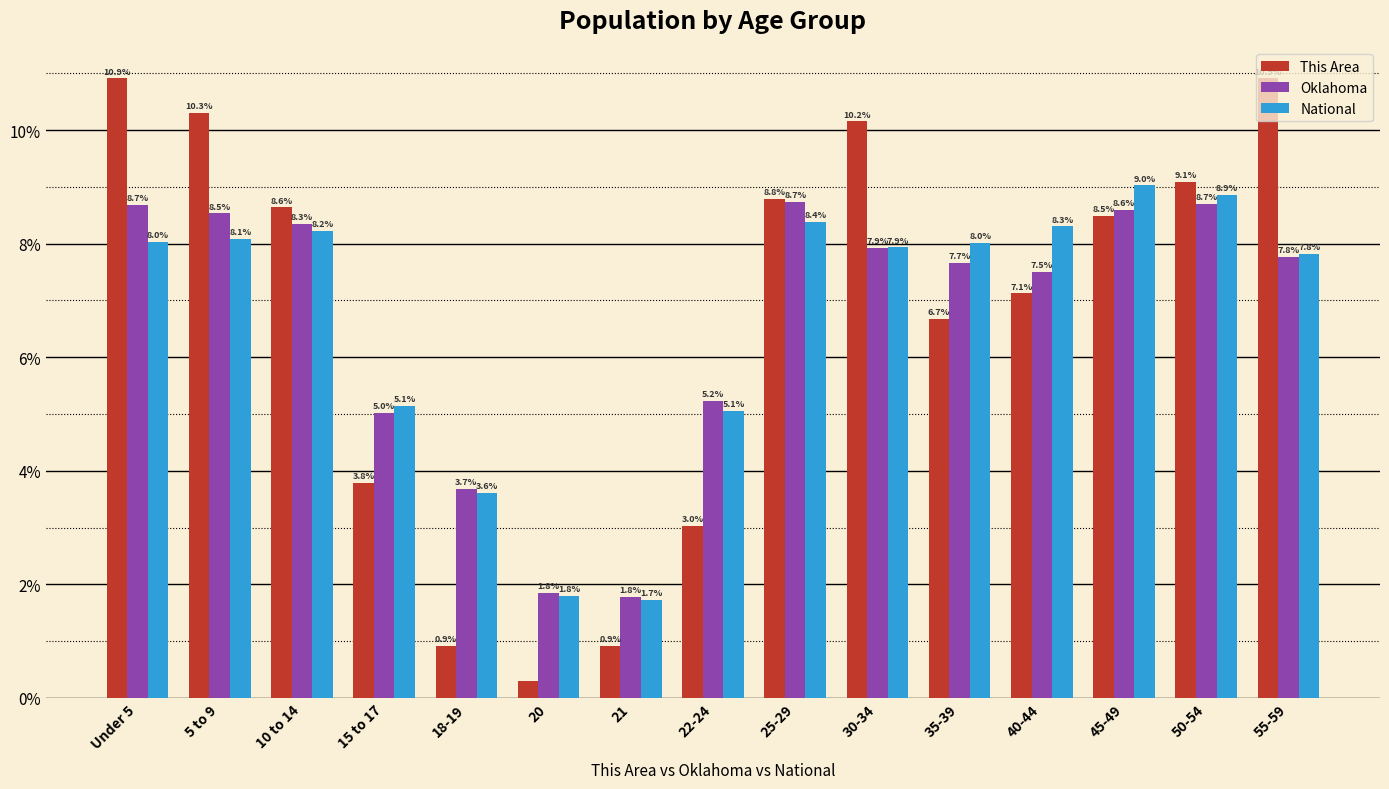

The National series shows 0.5 at 21. True or false?

False